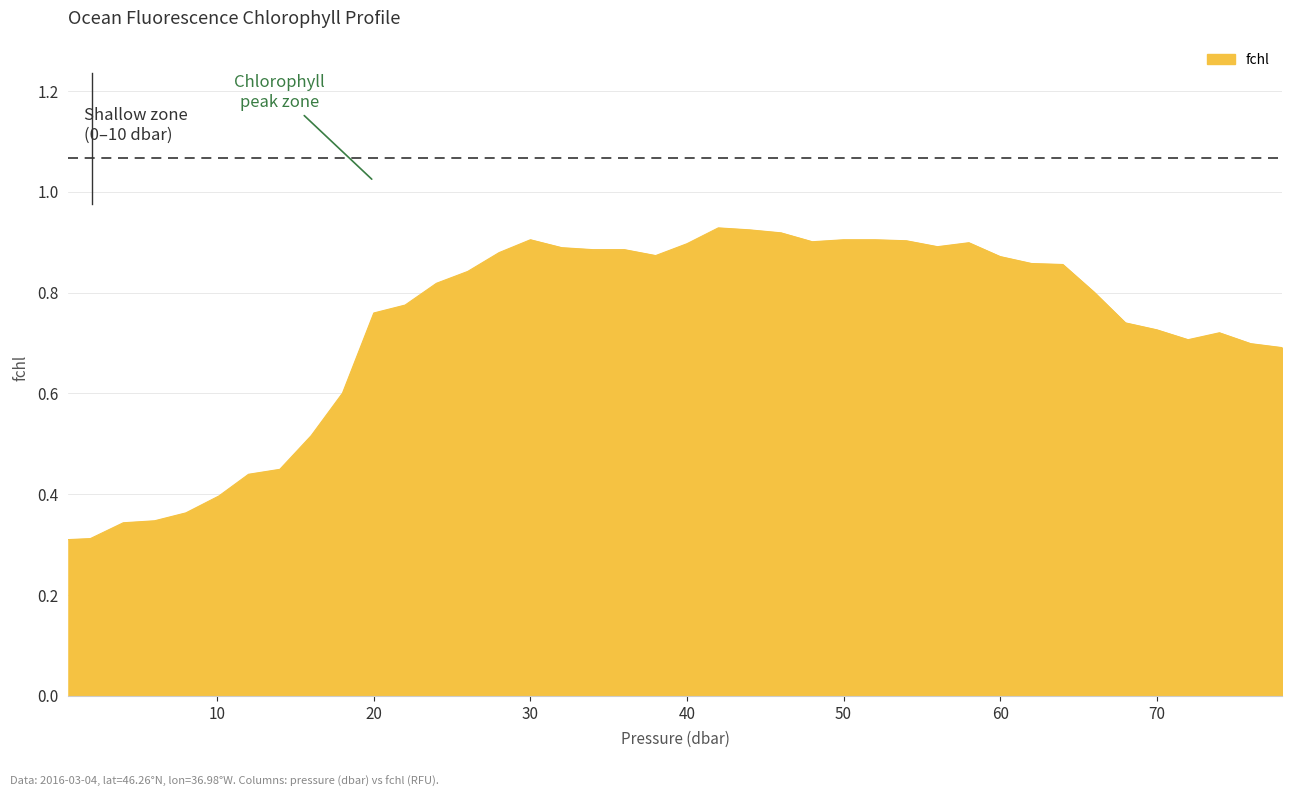

What is the difference between the maximum and minimum values?

0.6